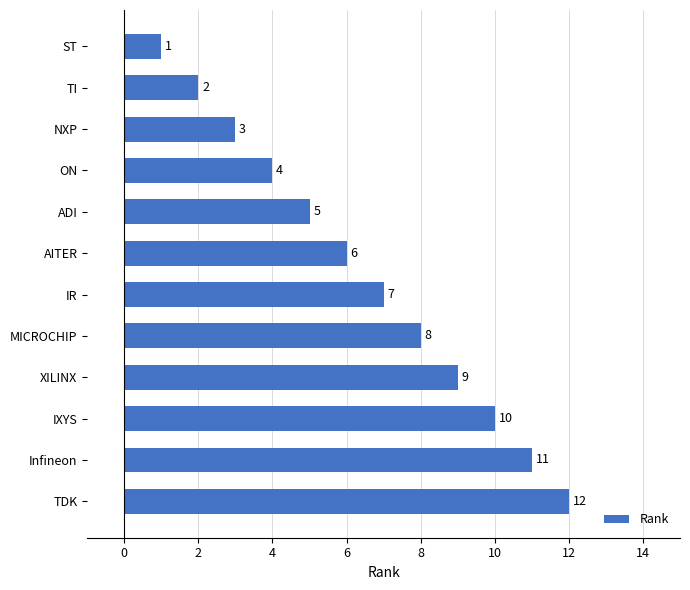

Does the chart contain stacked bars?

No